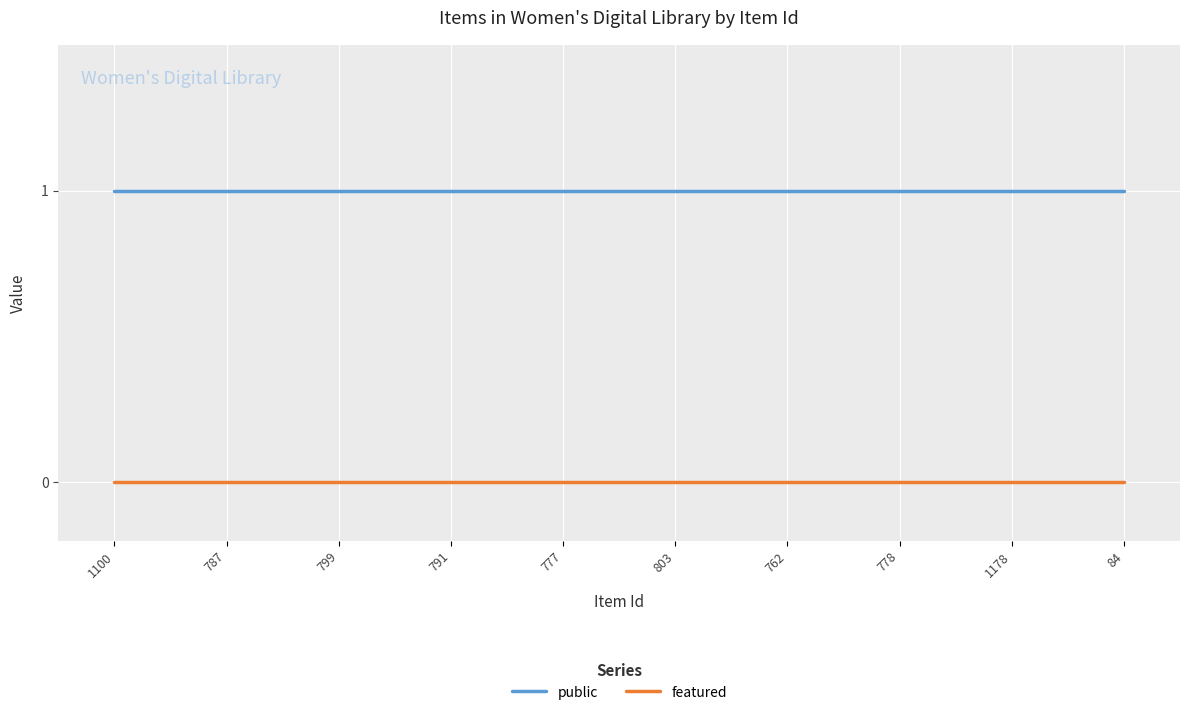

True or false: public and featured intersect in this chart.

False